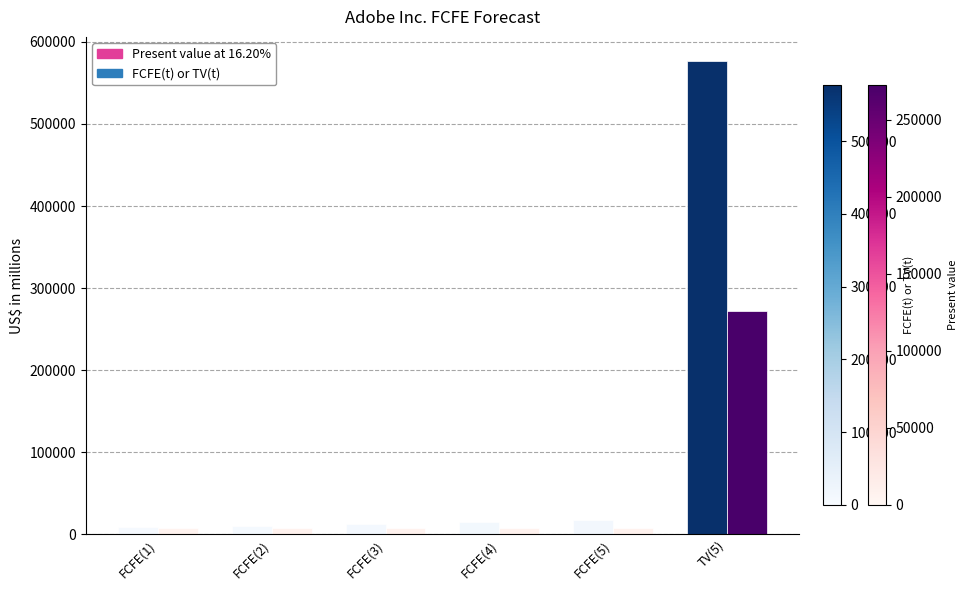

How many groups of bars are there?

6